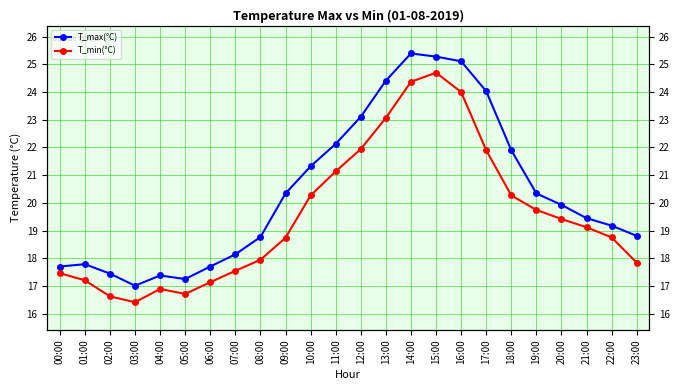

Which series has the widest spread of values?

T_max(°C)